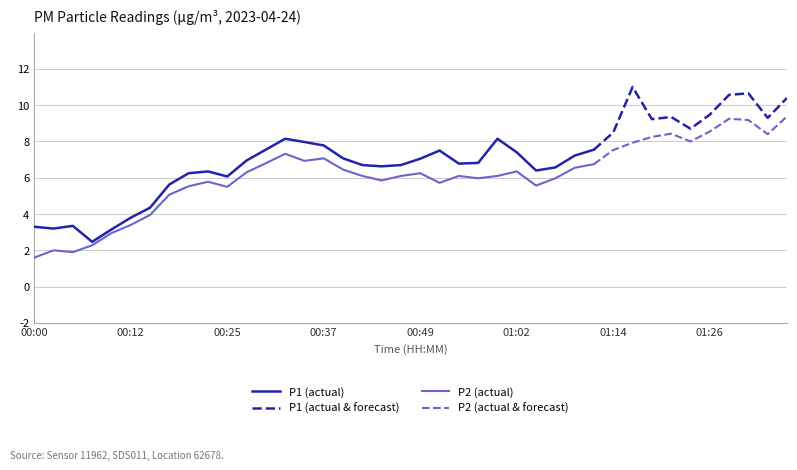

Where is the first local minimum for P1?

00:03